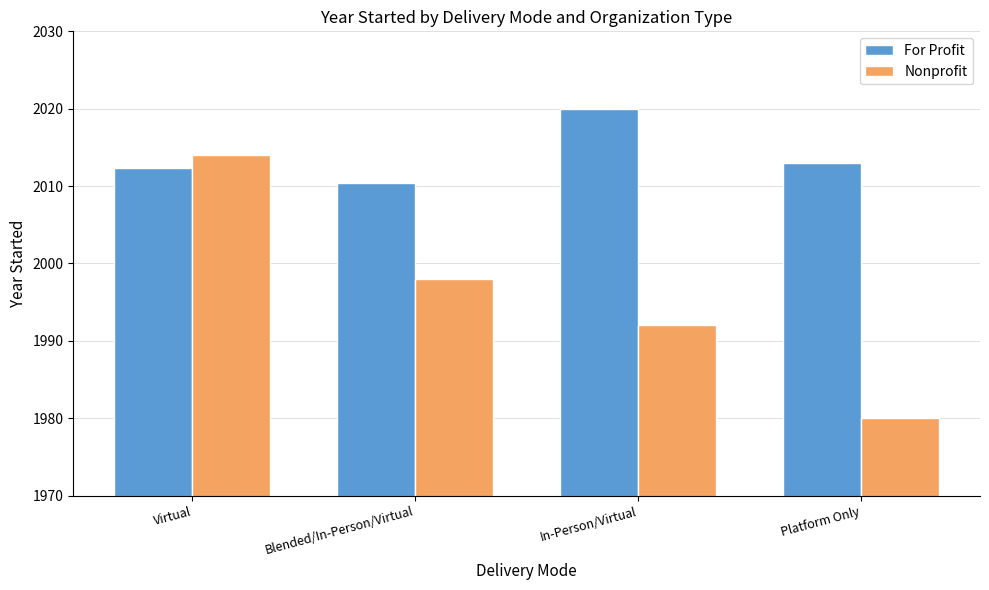

What is the label of the 3rd bar from the right?

Blended/In-Person/Virtual